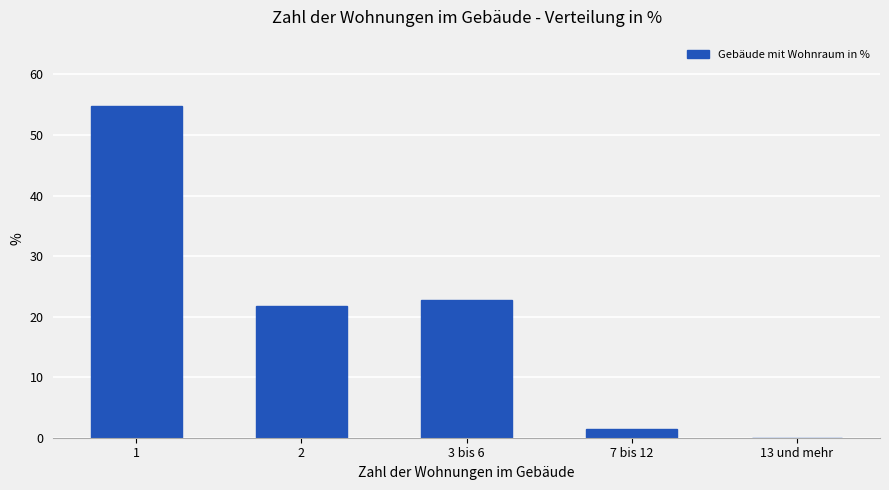

Where is the data nearest to the value 27?

3 bis 6